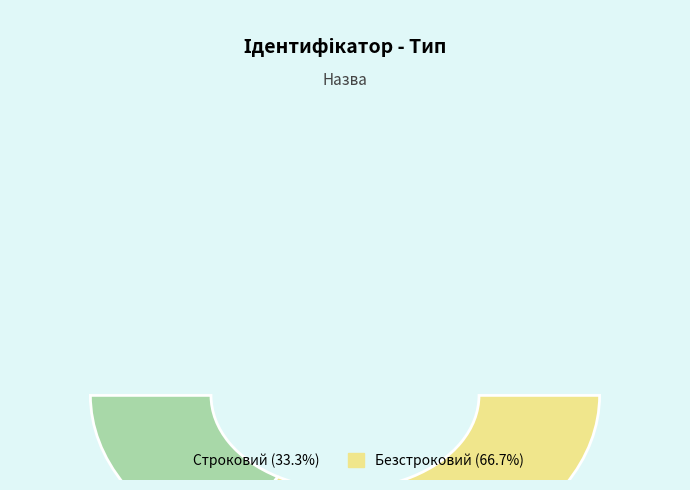

Which has a higher value, Строковий or Безстроковий?

Безстроковий